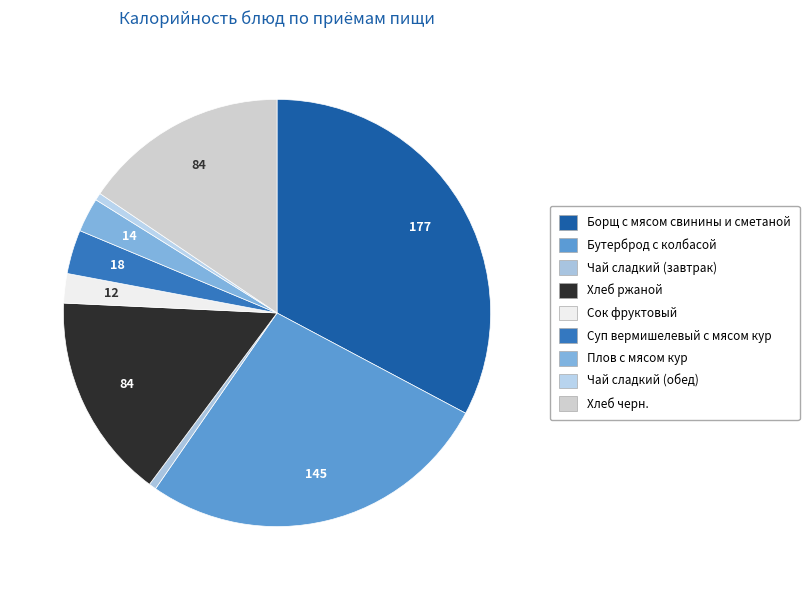

Is it true that Бутерброд с колбасой is 20% of the pie?

False